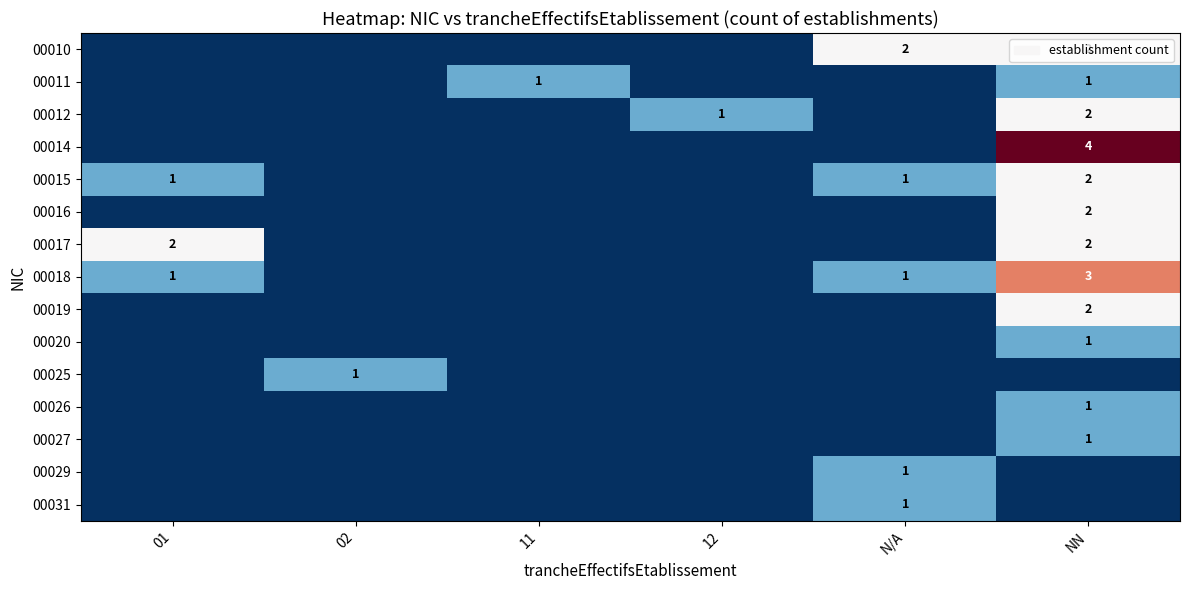

What is the total value across all series at 11?

1